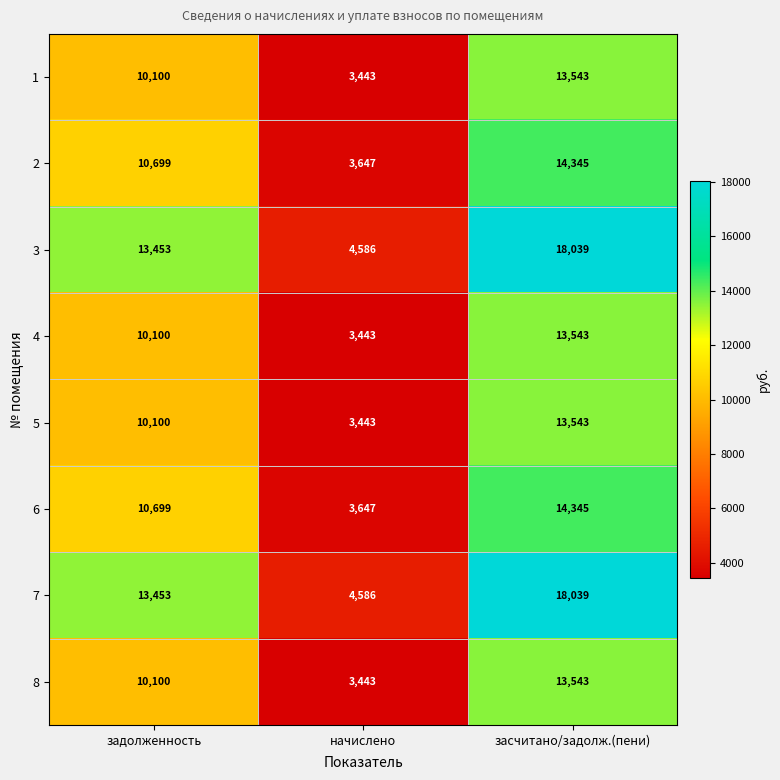

What is the sum of the 8 values at начислено and засчитано/задолж.(пени)?

16986